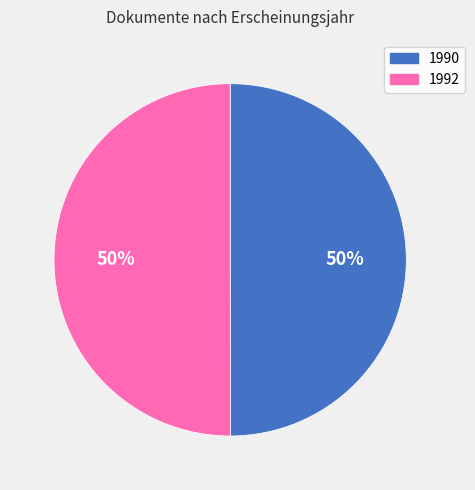

To the nearest percent, what percentage of the pie is 1990?

50%